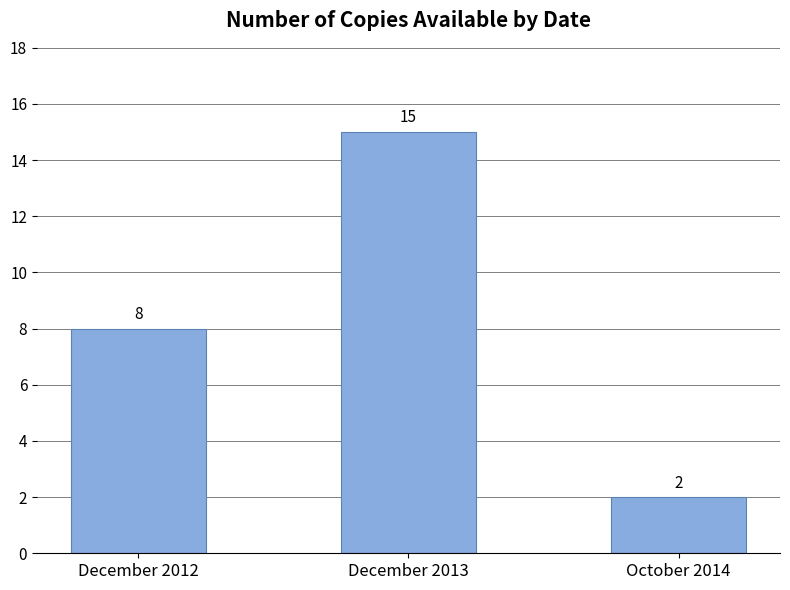

How many bars are there in total?

3